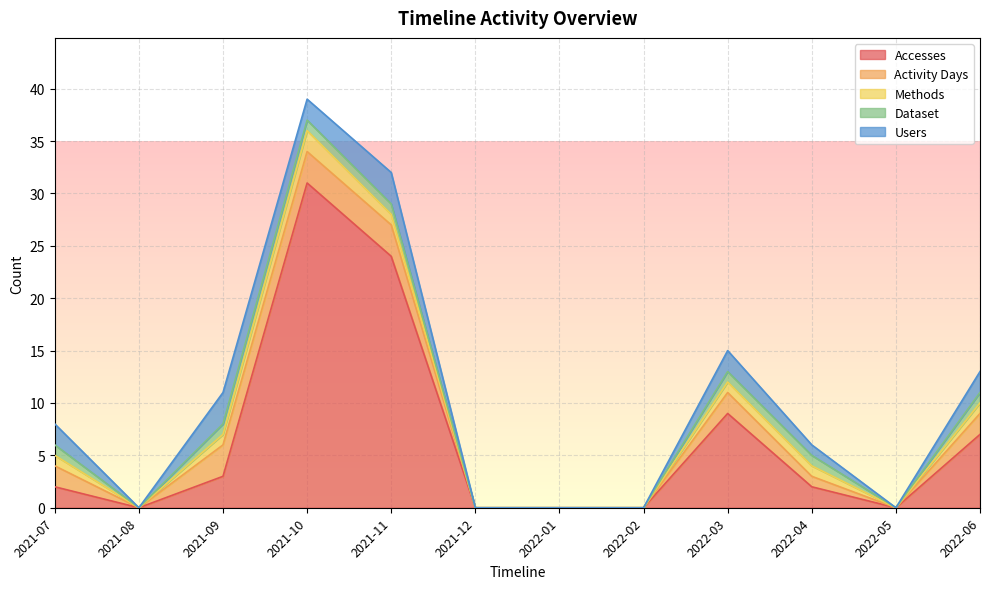

What is the sum of all Activity Days values?

16